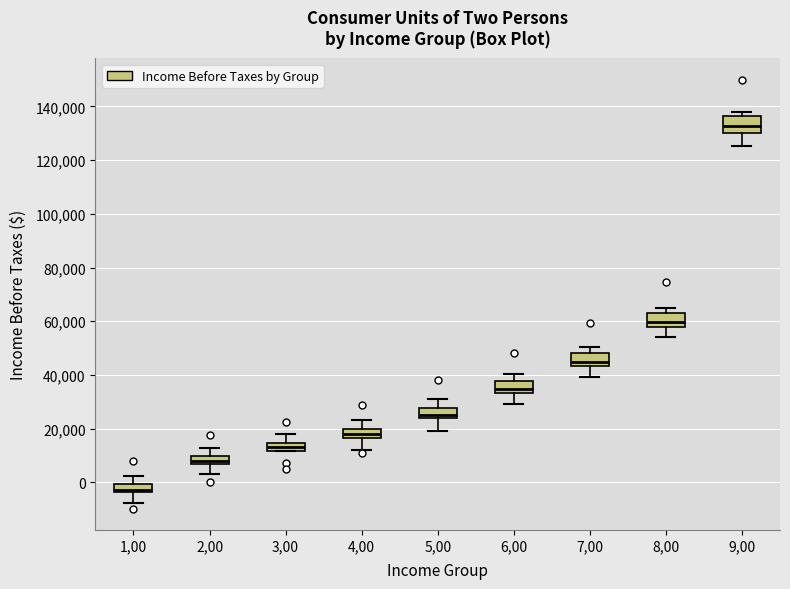

Which box has the highest median line?

9,00